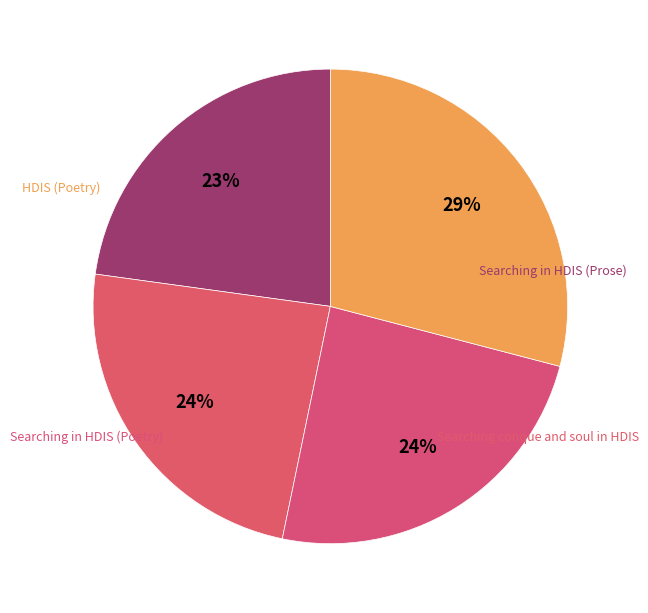

Does Searching in HDIS (Prose) represent more than half of the total?

No